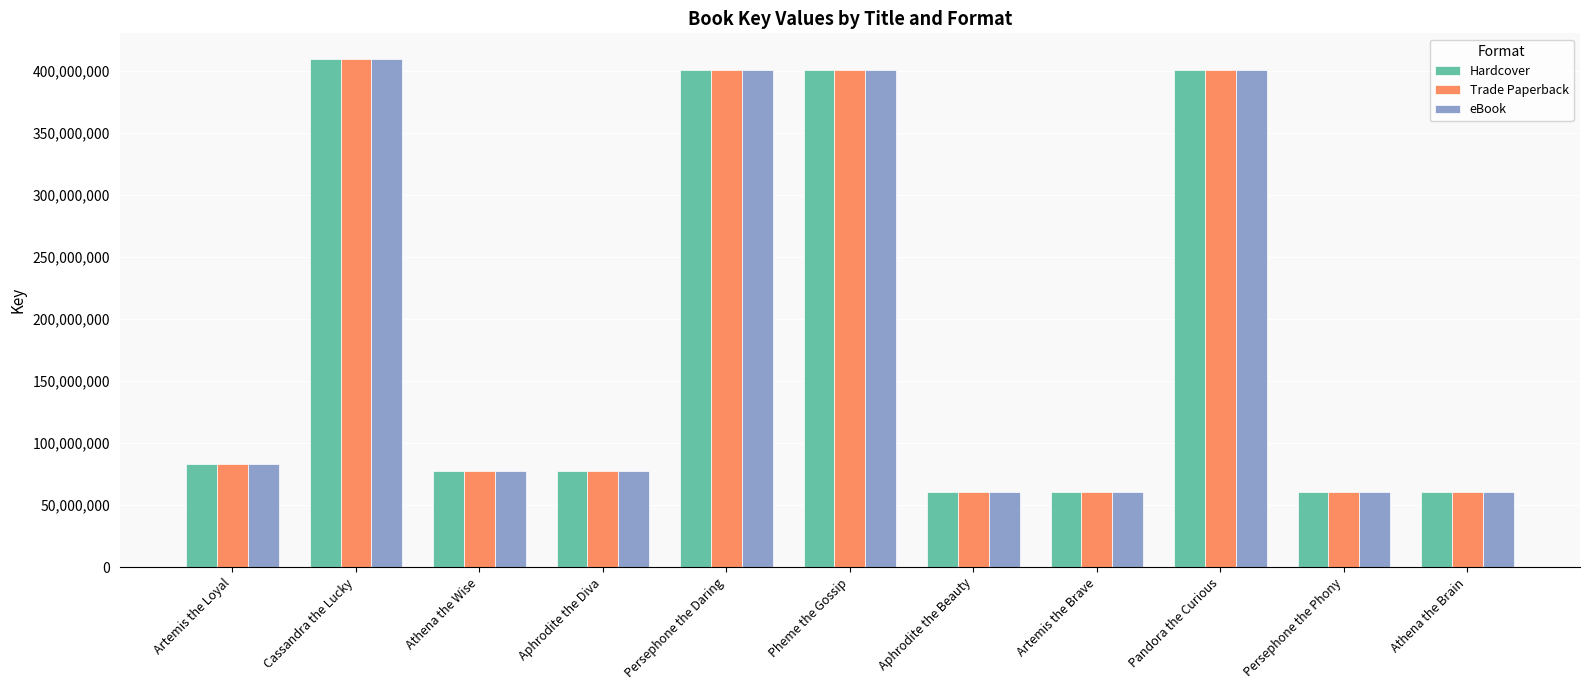

At how many categories does at least one series exceed 140901778?

4